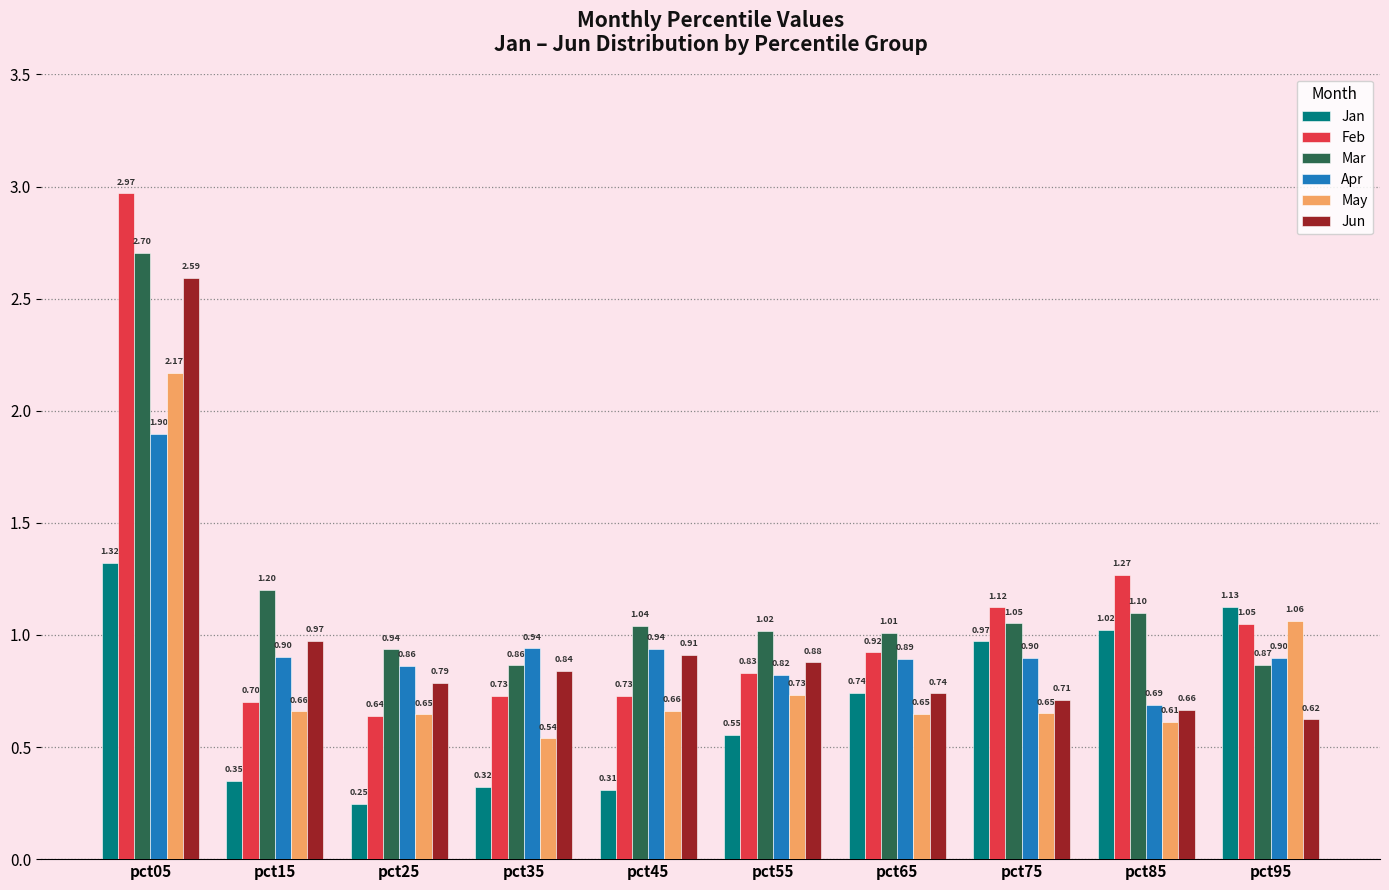

Rank the series at pct95 from lowest to highest value.

Jun, Mar, Apr, Feb, May, Jan